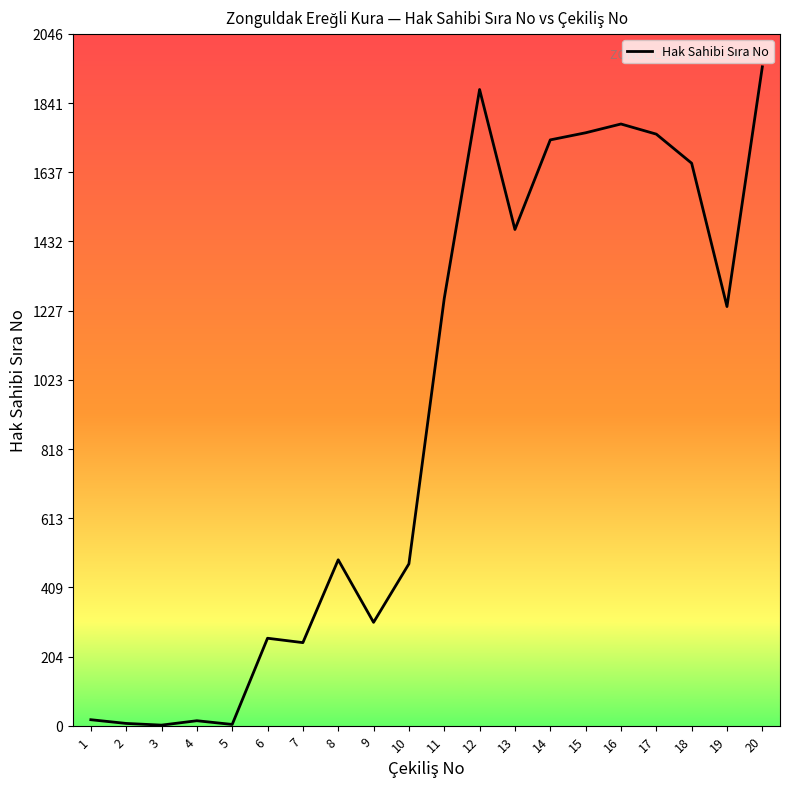

The value at 11 is 359. True or false?

False